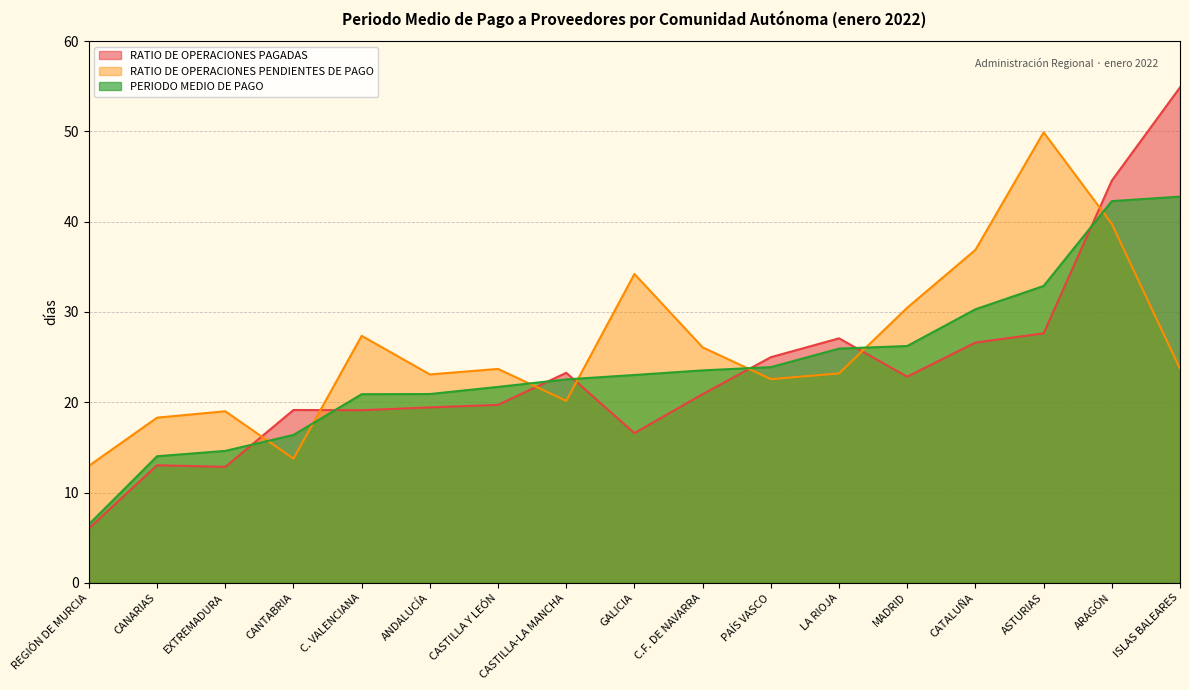

At REGIÓN DE MURCIA, list the series in order from smallest to largest.

RATIO DE OPERACIONES PAGADAS, PERIODO MEDIO DE PAGO, RATIO DE OPERACIONES PENDIENTES DE PAGO